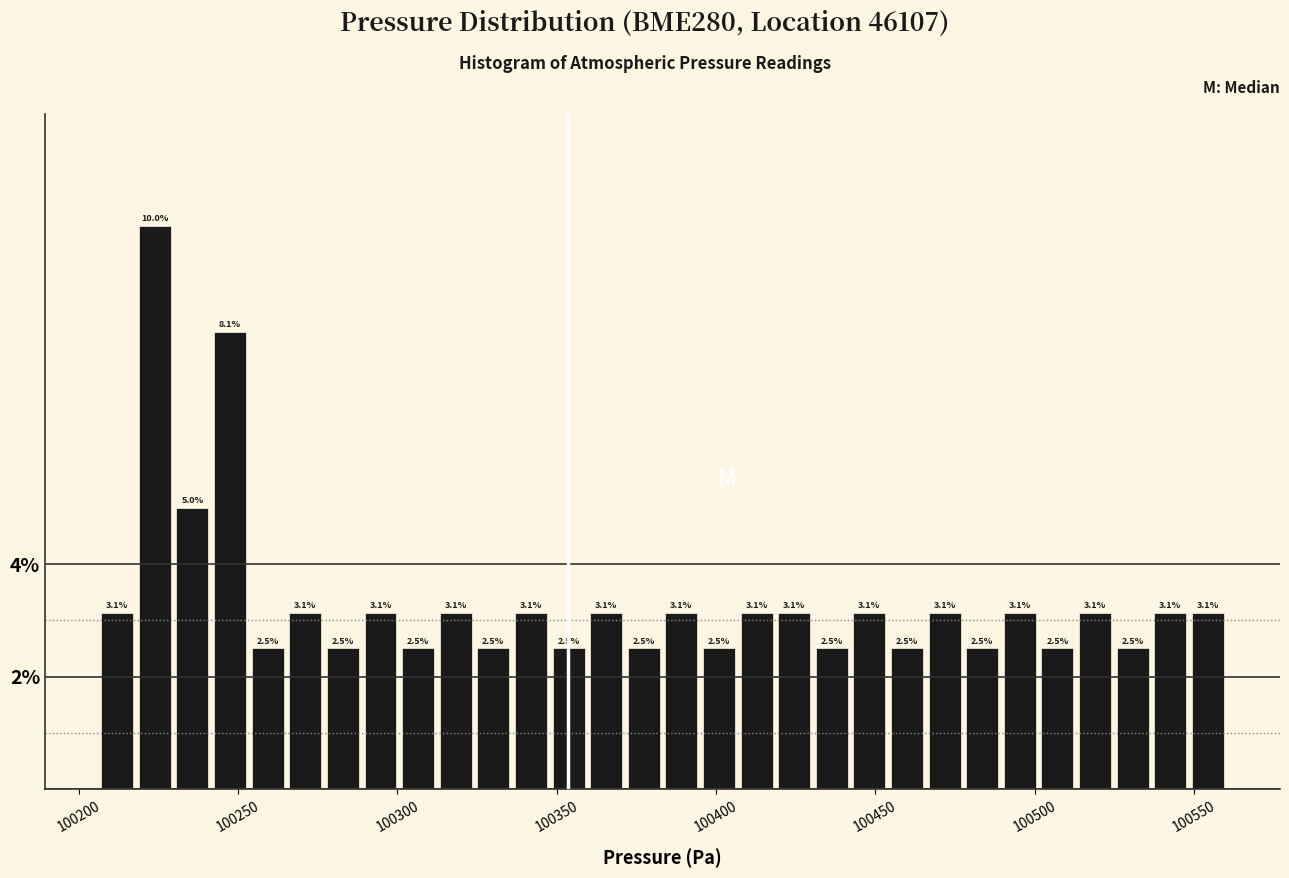

Around what value on the x-axis is the tallest bar? Give the approximate position of its centre, as read against the axis.

100225